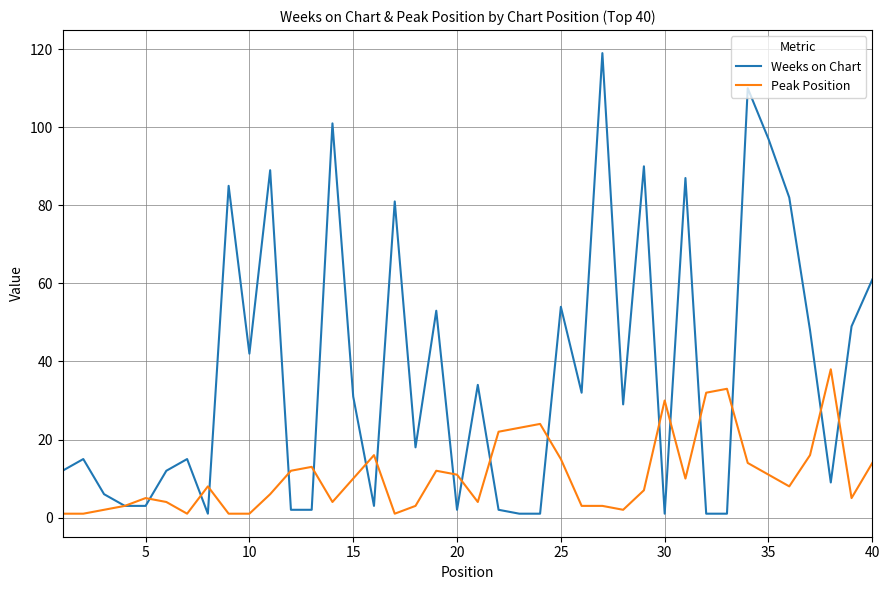

Which series has the widest spread of values?

Weeks on Chart